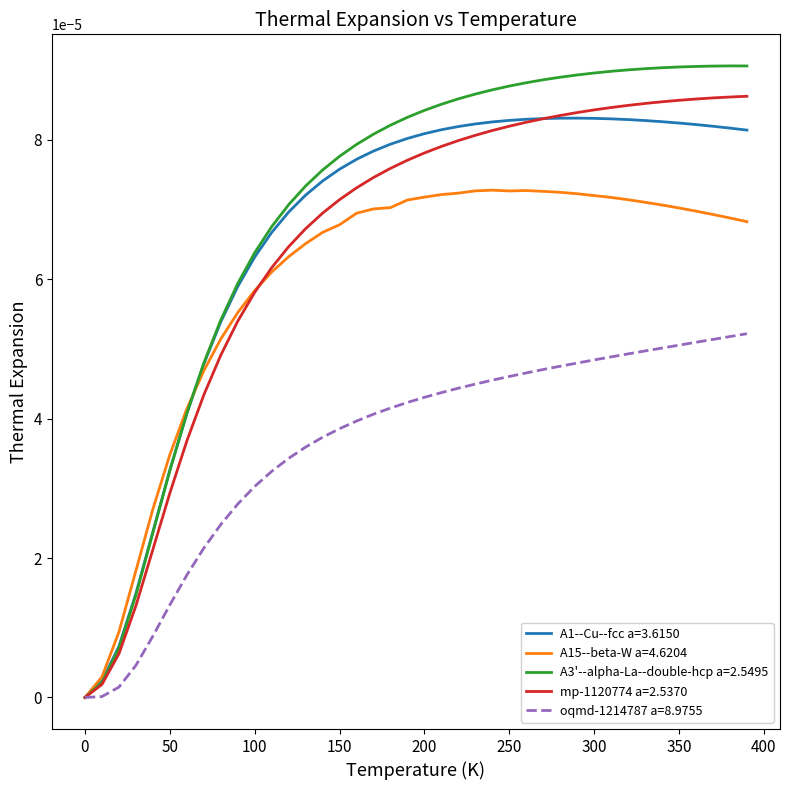

Which series has the widest spread of values?

A3'--alpha-La--double-hcp a=2.5495